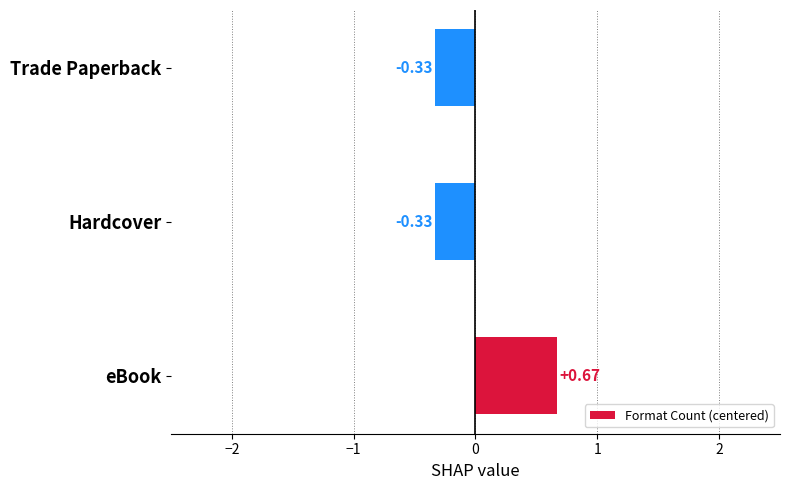

Which has a higher value, Hardcover or eBook?

eBook